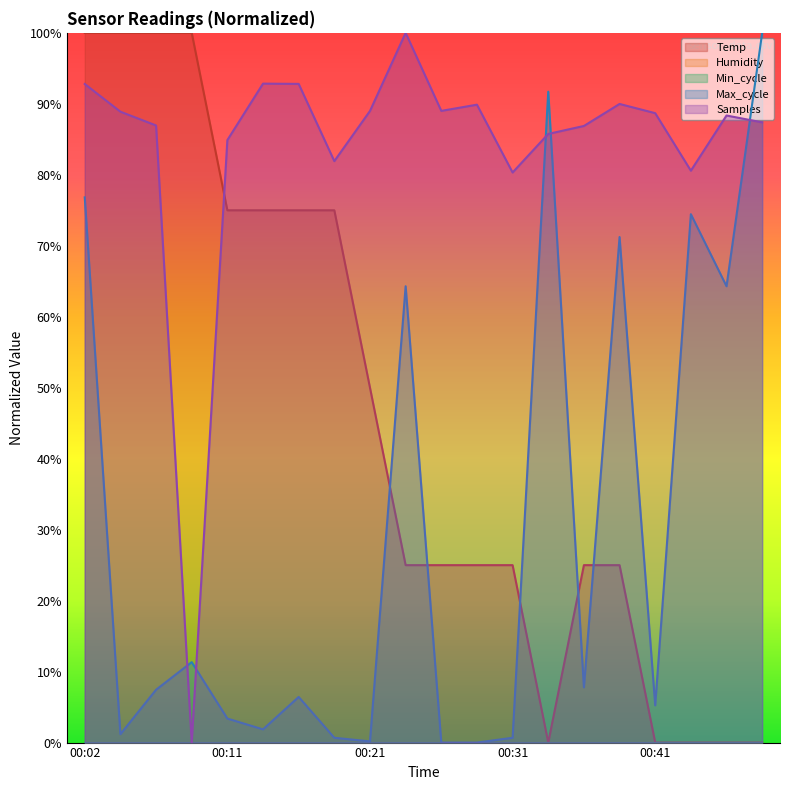

Reading left to right, extract all data points from this chart.

Temp: 00:02=100.0	00:04=100.0	00:06=100.0	00:09=100.0	00:11=75.0	00:14=75.0	00:16=75.0	00:19=75.0	00:21=50.0	00:23=25.0	00:26=25.0	00:28=25.0	00:31=25.0	00:33=0.0	00:36=25.0	00:38=25.0	00:41=0.0	00:43=0.0	00:45=0.0	00:48=0.0
Max_cycle: 00:02=76.8	00:04=1.2	00:06=7.4	00:09=11.3	00:11=3.4	00:14=1.9	00:16=6.4	00:19=0.7	00:21=0.2	00:23=64.3	00:26=0.0	00:28=0.0	00:31=0.7	00:33=91.7	00:36=7.8	00:38=71.2	00:41=5.2	00:43=74.5	00:45=64.3	00:48=100.0
Samples: 00:02=92.8	00:04=88.9	00:06=87.0	00:09=0.0	00:11=84.9	00:14=92.8	00:16=92.8	00:19=81.9	00:21=89.0	00:23=100.0	00:26=89.0	00:28=89.9	00:31=80.3	00:33=85.8	00:36=86.9	00:38=90.0	00:41=88.7	00:43=80.6	00:45=88.4	00:48=87.4